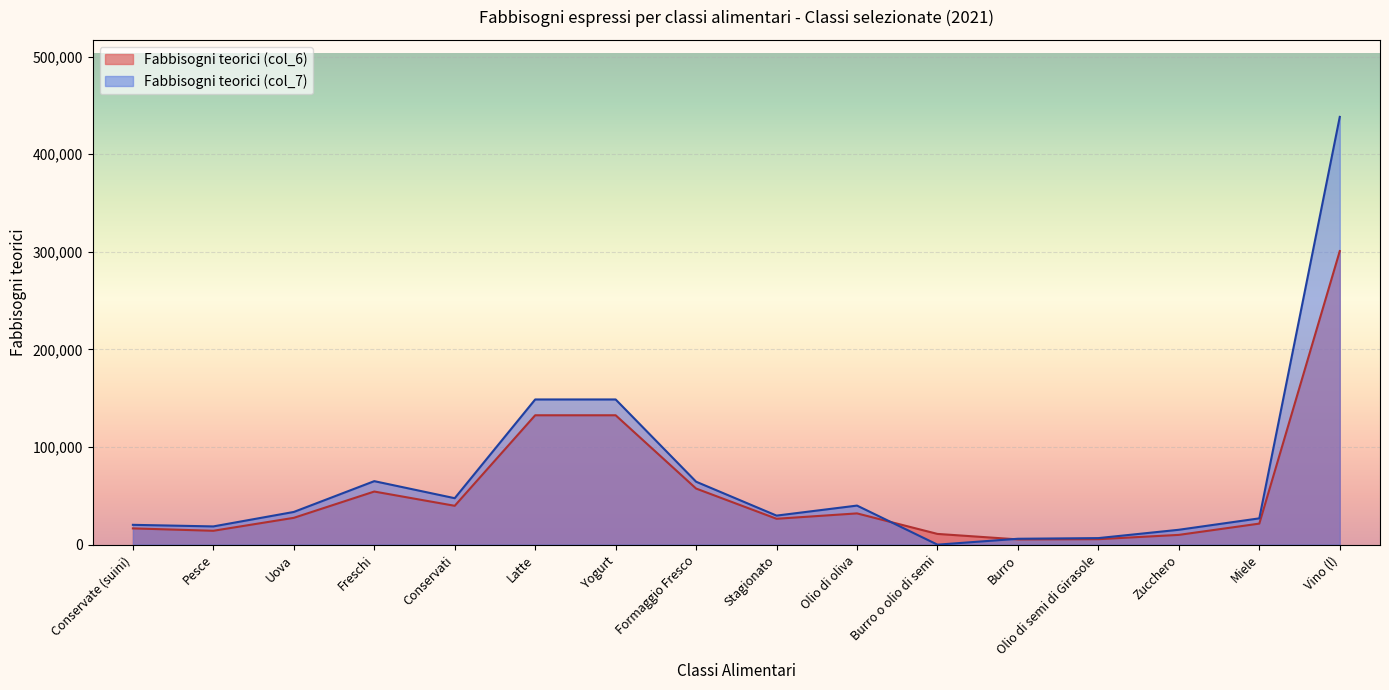

Reading left to right, what are all the values shown in this chart?

Fabbisogni teorici (col_6): 16670	14227	27491	54420	39814	132561	132561	57476	26527	32030	11004	5381	5623	10022	21565	300769
Fabbisogni teorici (col_7): 20320	18690	33512	65061	47600	148756	148756	64498	29767	40037	0	6038	6723	15258	26956	438232